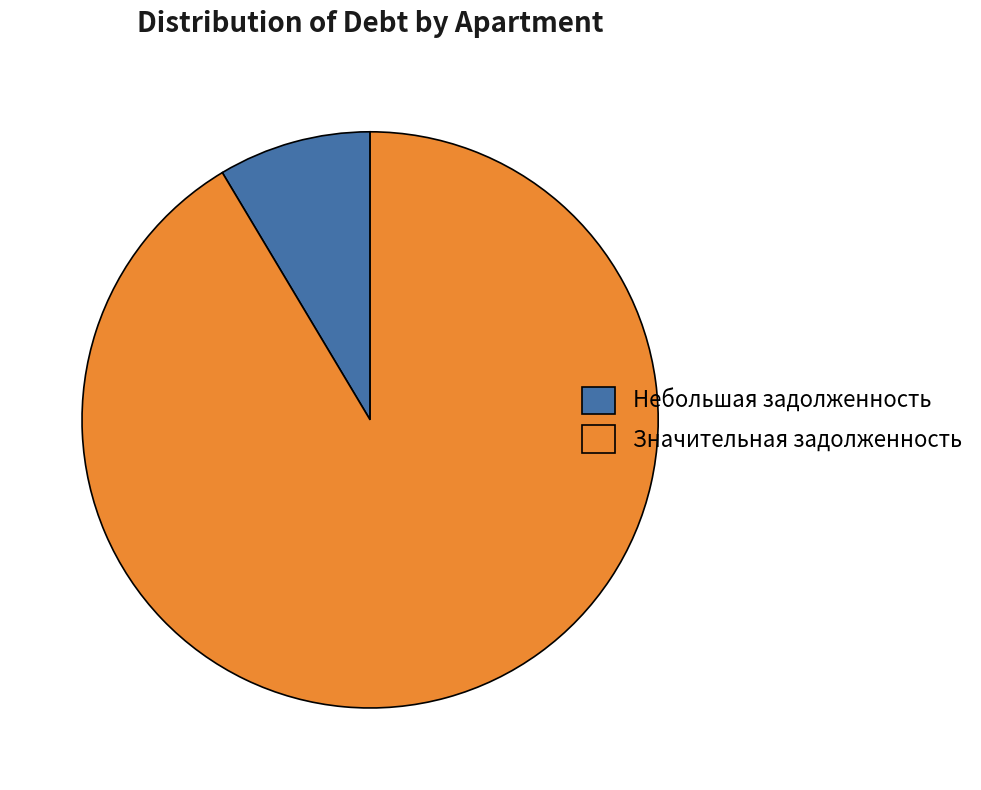

Is there any slice that represents more than half of the pie?

Yes